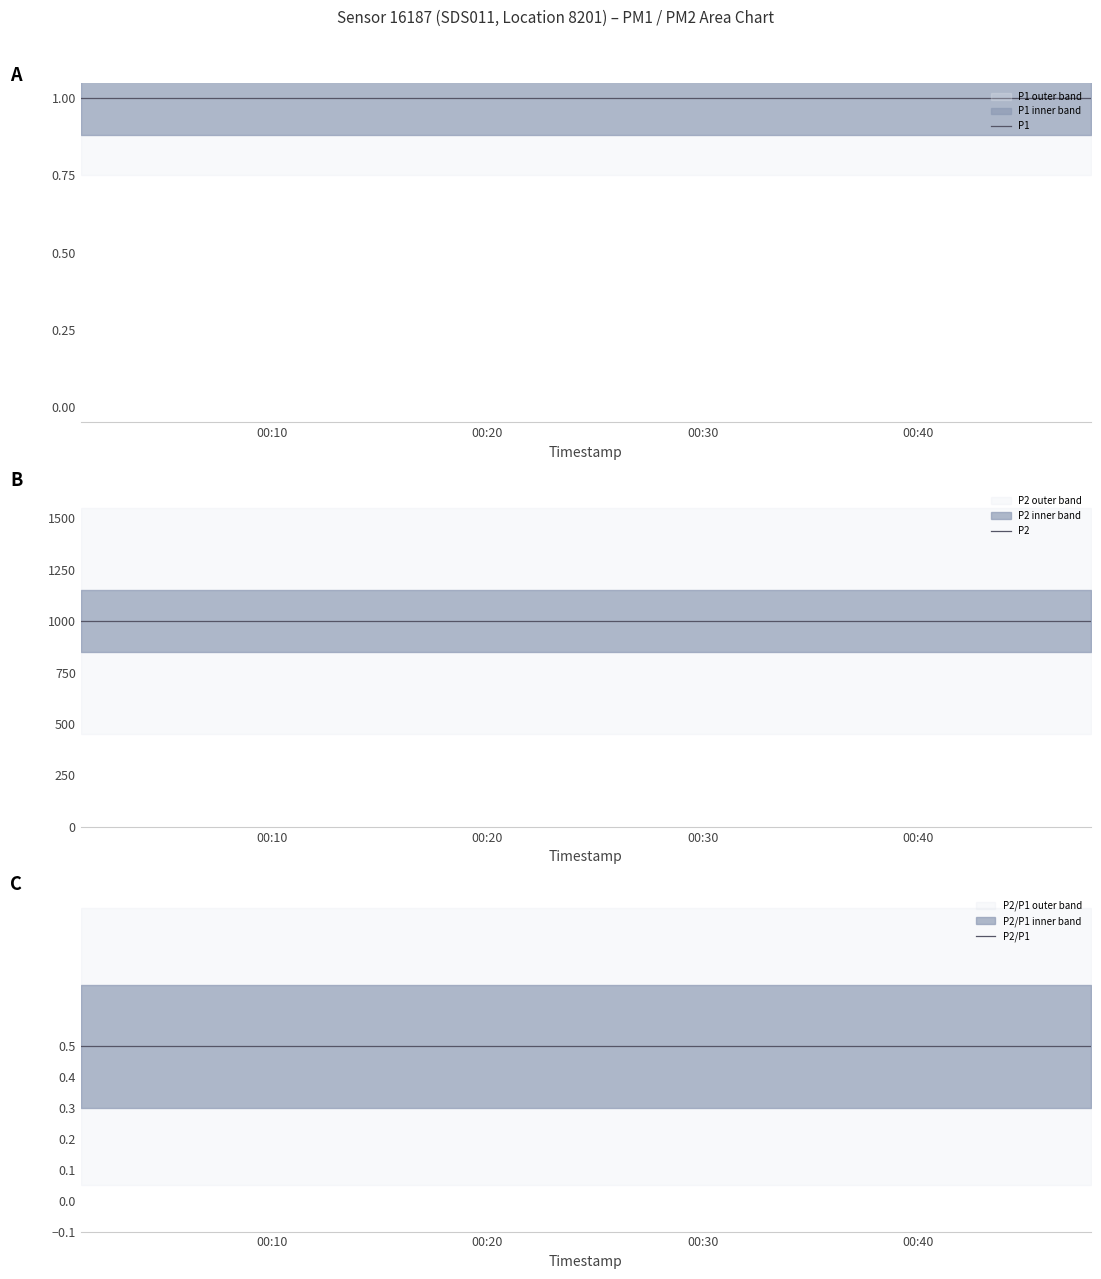

What is the maximum value shown in the chart?

999.9